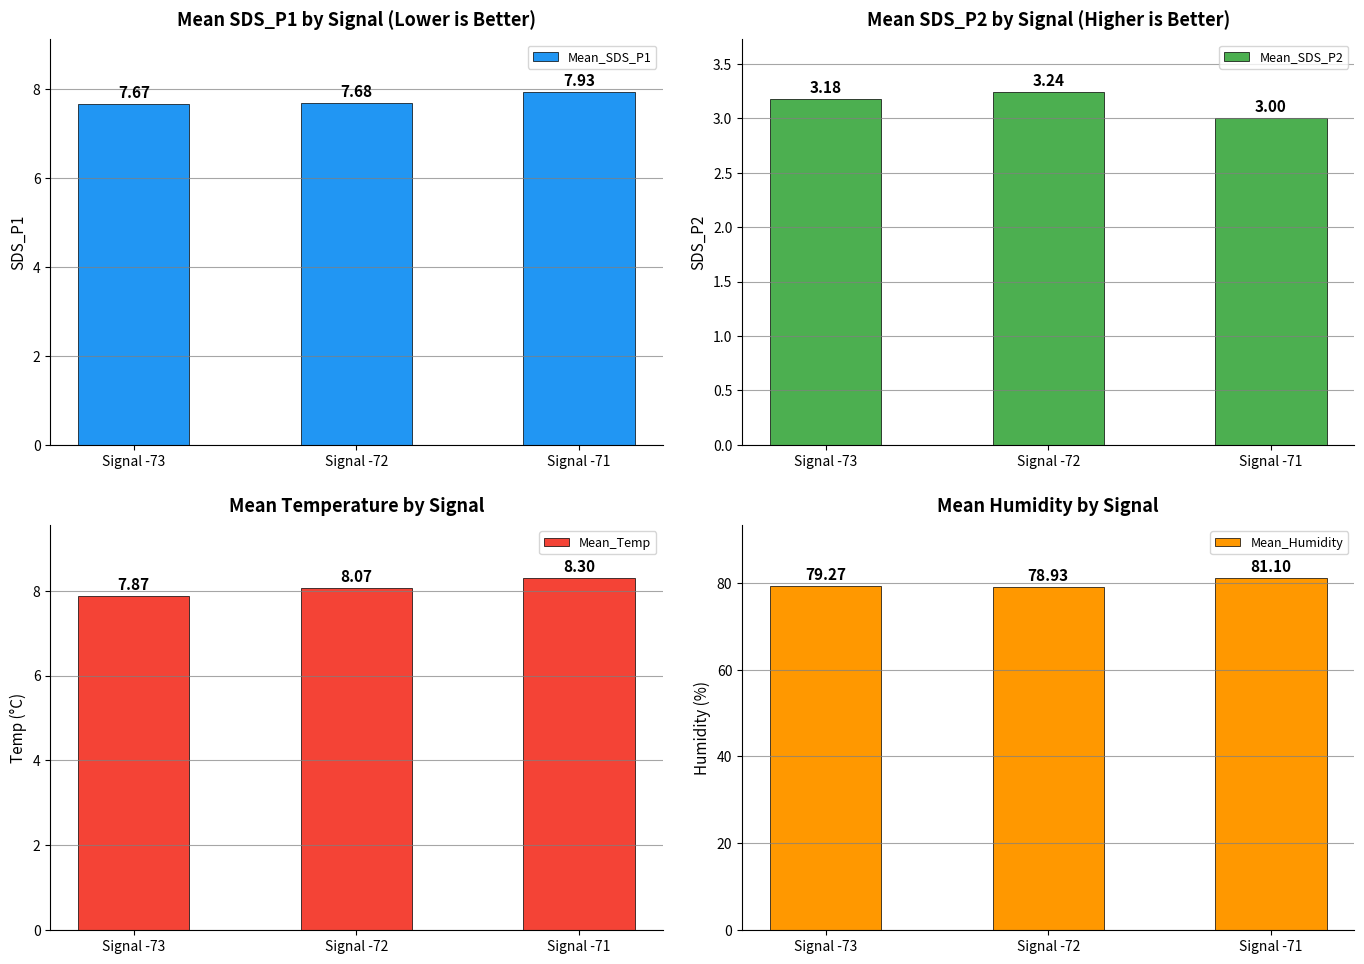

List the labels in order of Mean_Humidity value, largest first.

Signal -71, Signal -73, Signal -72